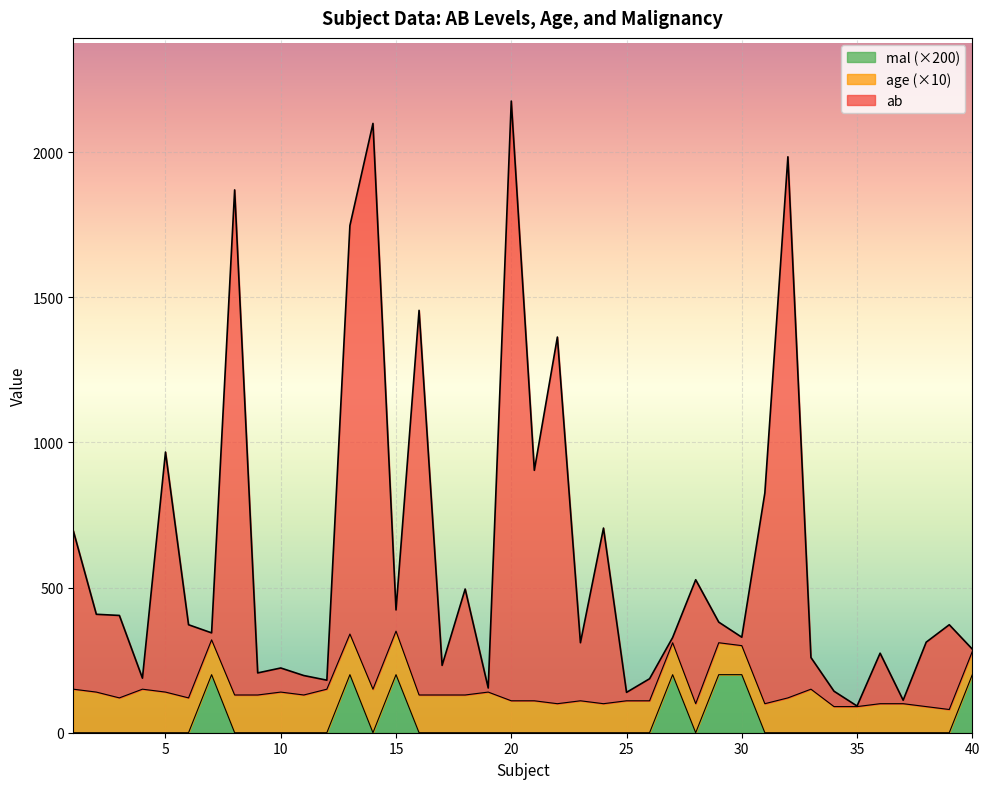

True or false: ab and mal cross at least once.

False